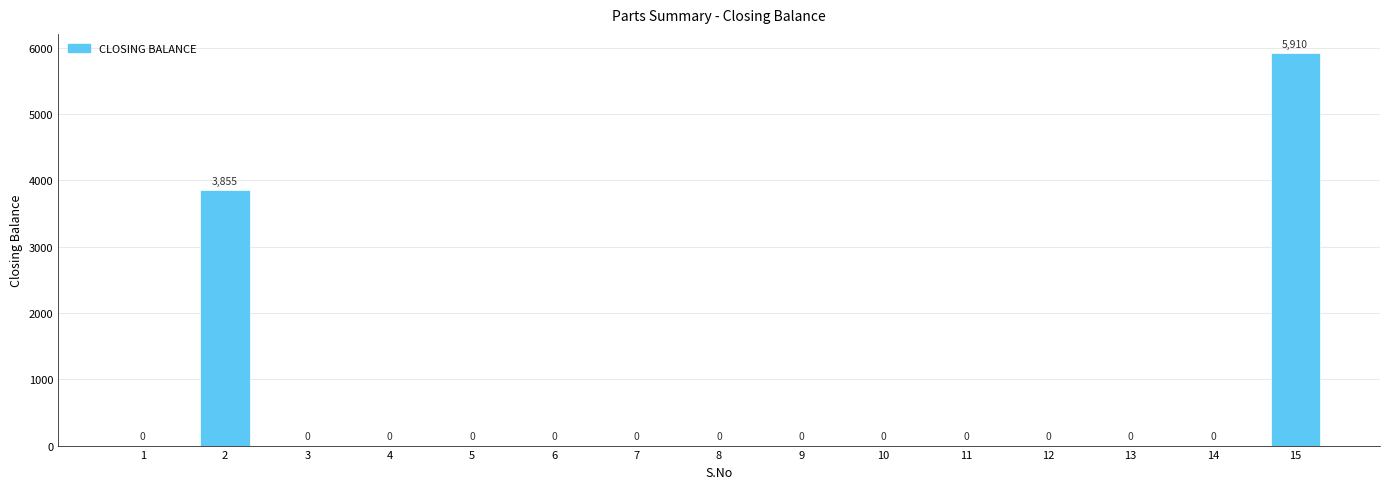

How many categories are shown in the chart?

15